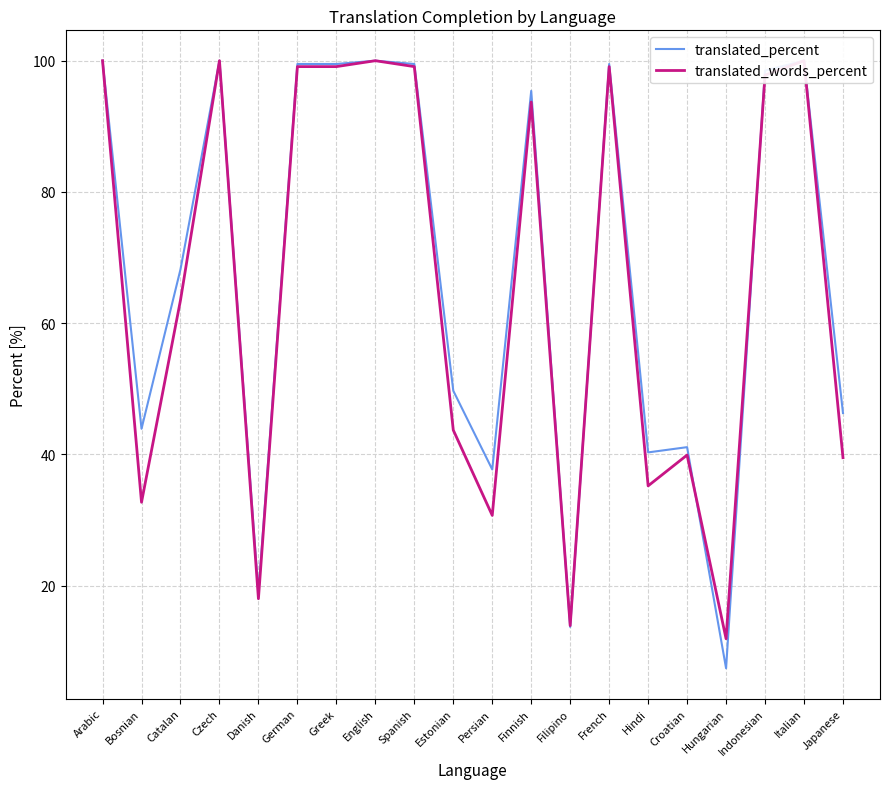

How many times do translated_words_percent and translated_percent cross each other?

4